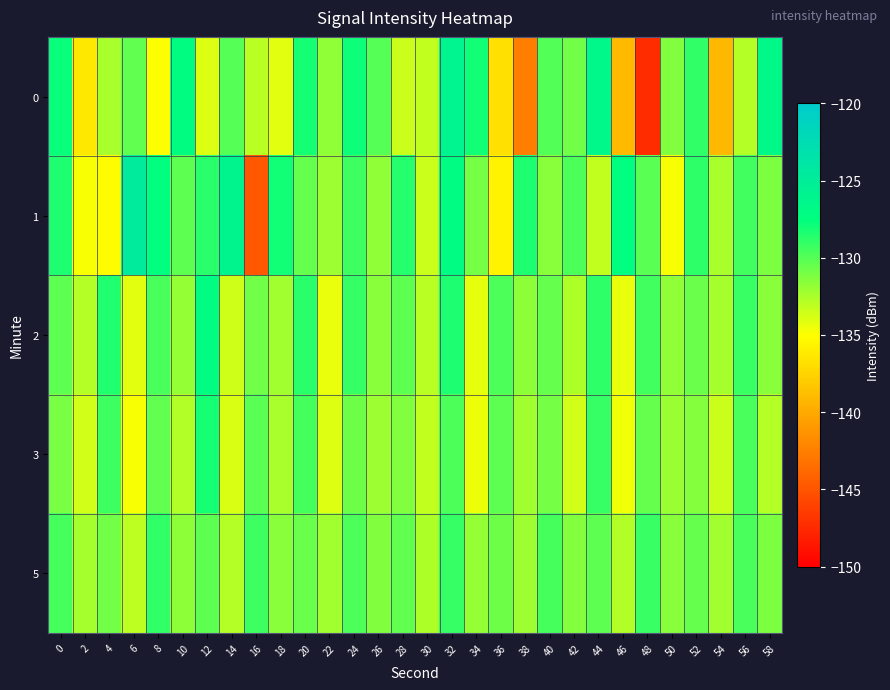

Reading left to right, list all the values displayed in this chart.

0: 0=-127.8	2=-136.4	4=-132.5	6=-130.4	8=-135.0	10=-127.3	12=-134.0	14=-130.0	16=-133.0	18=-134.1	20=-128.2	22=-131.8	24=-127.9	26=-130.0	28=-133.4	30=-133.2	32=-125.9	34=-128.0	36=-136.9	38=-142.6	40=-130.0	42=-130.9	44=-126.5	46=-139.1	48=-147.4	50=-131.3	52=-129.0	54=-139.1	56=-132.9	58=-126.6
1: 0=-128.4	2=-134.8	4=-135.2	6=-124.7	8=-127.6	10=-130.2	12=-128.7	14=-126.0	16=-144.8	18=-128.0	20=-130.5	22=-132.1	24=-129.3	26=-131.8	28=-128.6	30=-133.4	32=-127.2	34=-130.9	36=-135.7	38=-128.4	40=-131.6	42=-129.8	44=-133.2	46=-127.5	48=-130.1	50=-134.8	52=-128.9	54=-132.5	56=-129.4	58=-131.2
2: 0=-130.2	2=-132.8	4=-128.5	6=-134.1	8=-129.7	10=-131.9	12=-127.3	14=-133.5	16=-130.8	18=-132.2	20=-128.7	22=-134.4	24=-129.1	26=-131.6	28=-130.3	30=-132.9	32=-128.4	34=-134.2	36=-129.8	38=-131.7	40=-130.5	42=-132.6	44=-128.9	46=-134.3	48=-129.4	50=-131.8	52=-130.6	54=-132.4	56=-129.2	58=-131.5
3: 0=-131.1	2=-133.6	4=-129.3	6=-134.8	8=-130.4	10=-132.7	12=-128.2	14=-133.9	16=-130.1	18=-132.5	20=-129.6	22=-134.0	24=-130.7	26=-132.1	28=-131.3	30=-133.2	32=-129.8	34=-134.5	36=-130.2	38=-132.3	40=-131.0	42=-133.7	44=-129.1	46=-134.6	48=-130.5	50=-132.0	52=-131.4	54=-133.4	56=-129.7	58=-132.8
5: 0=-129.5	2=-132.4	4=-130.8	6=-133.1	8=-129.0	10=-131.7	12=-130.2	14=-132.8	16=-129.3	18=-131.5	20=-130.6	22=-132.2	24=-129.8	26=-131.3	28=-130.4	30=-132.6	32=-129.1	34=-131.9	36=-130.7	38=-132.1	40=-129.6	42=-131.4	44=-130.3	46=-132.7	48=-129.2	50=-131.6	52=-130.5	54=-132.3	56=-129.7	58=-131.2